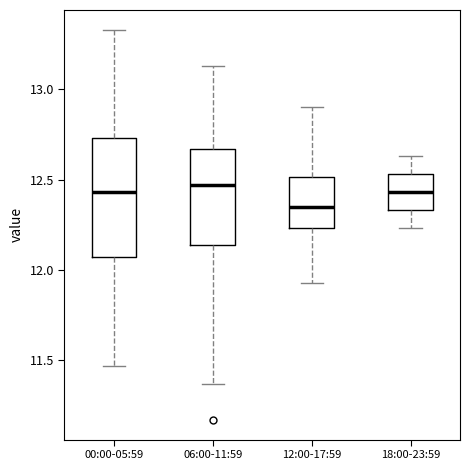

Which box has the lowest median line?

12:00-17:59